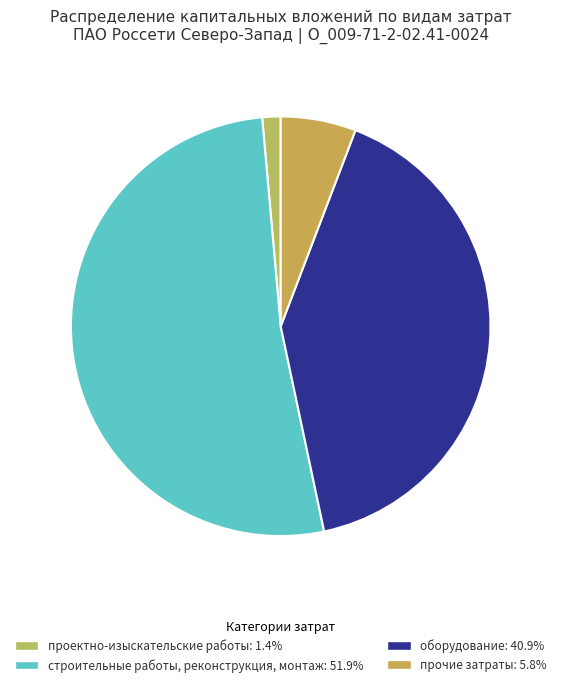

Which category has the smallest portion of the pie?

проектно-изыскательские работы